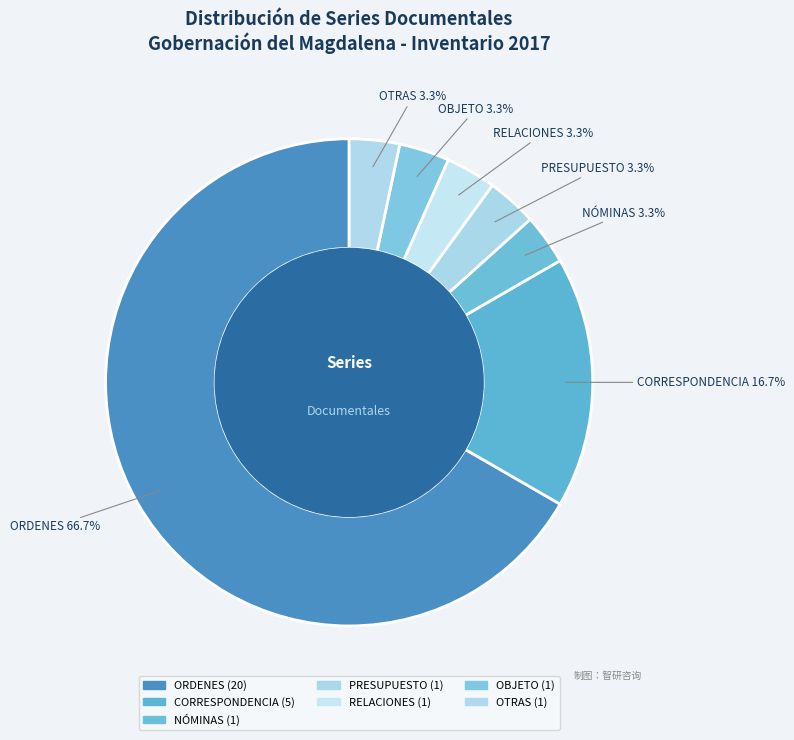

What percentage is NOT represented by OBJETO?

96.7%